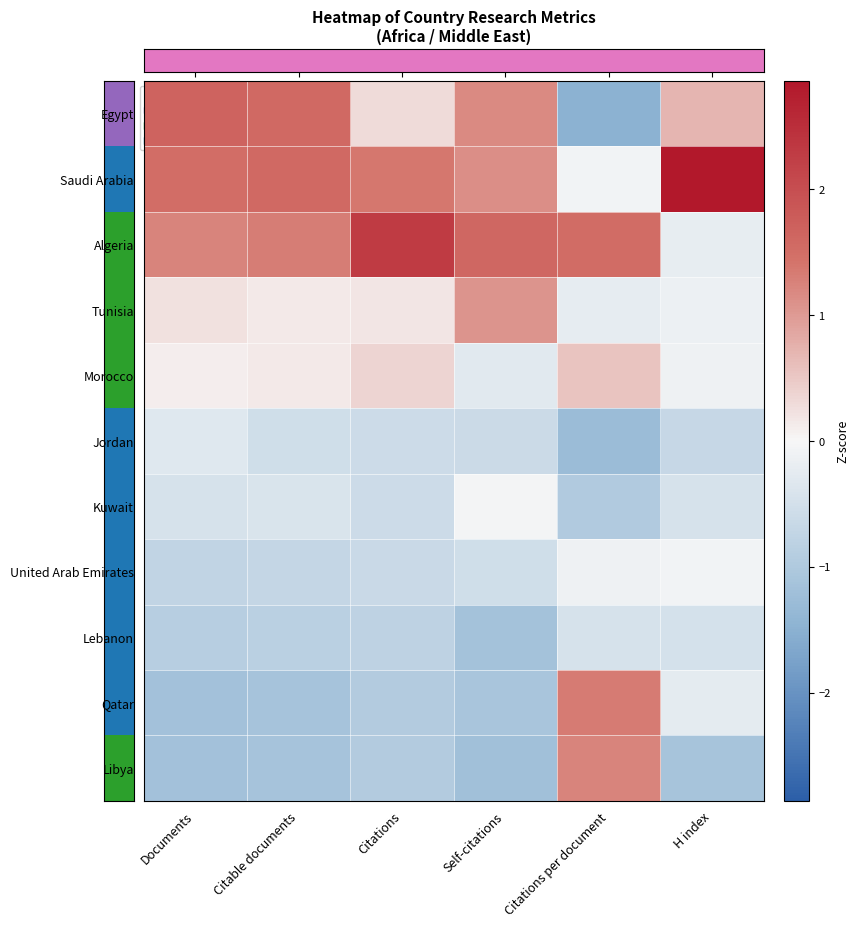

List the series in order of their peak value, lowest first.

Lebanon, Jordan, United Arab Emirates, Kuwait, Morocco, Tunisia, Libya, Qatar, Egypt, Algeria, Saudi Arabia